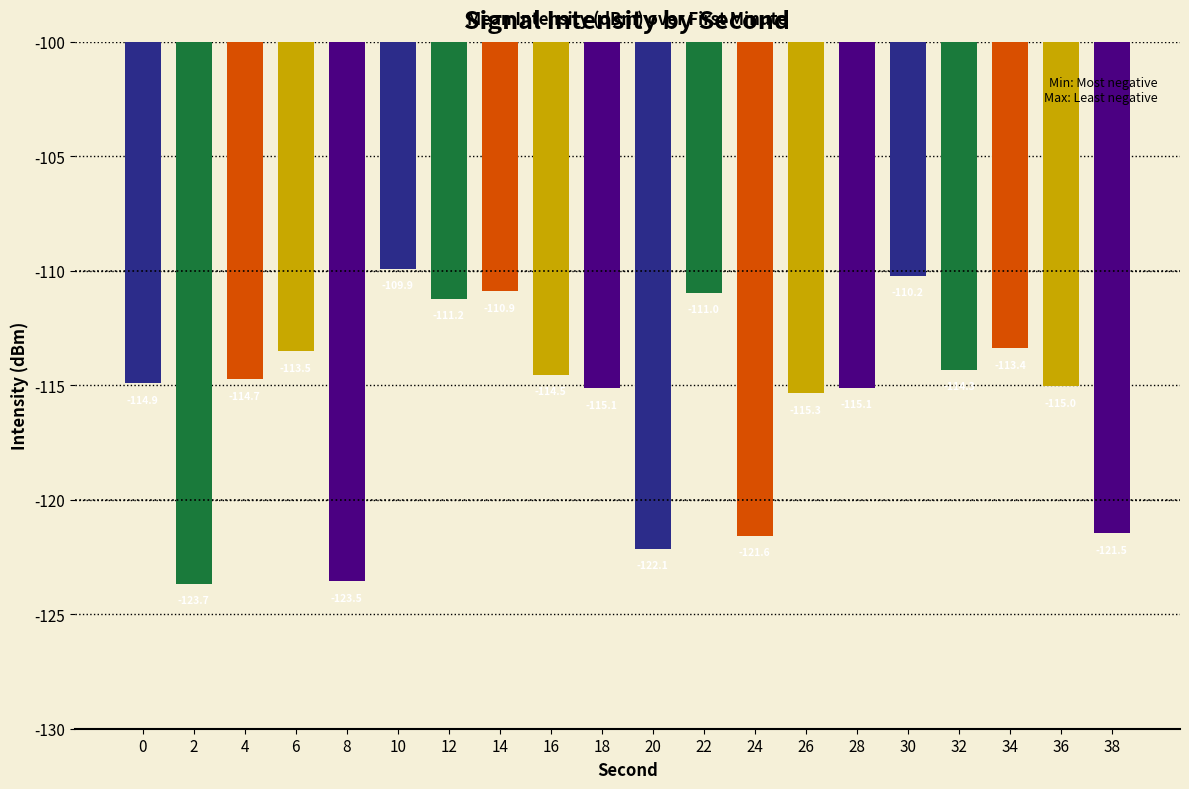

What is the minimum value shown in the chart?

-123.7